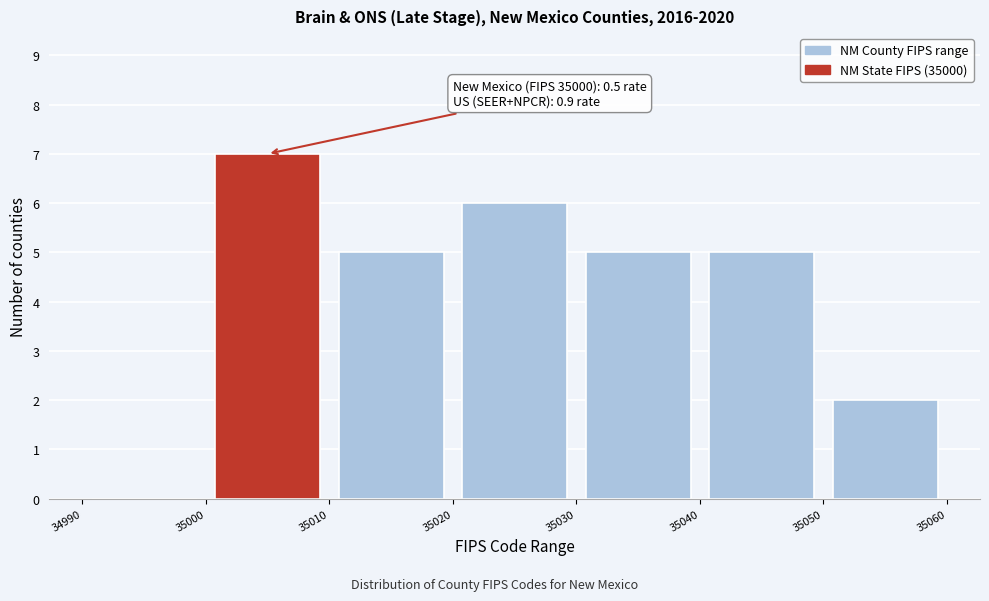

Over which range of the x-axis is the bar tallest?

35000 to 35010